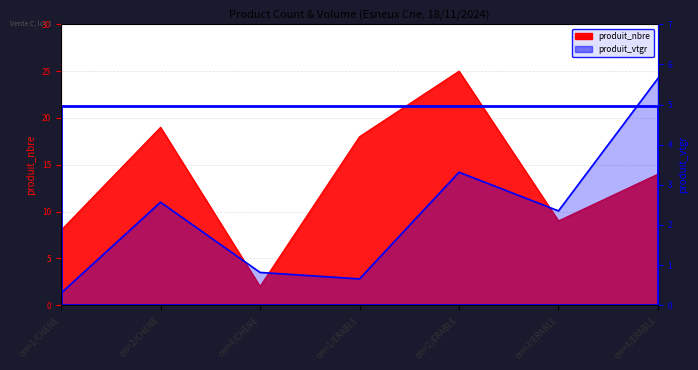

Reading left to right, extract all data points from this chart.

produit_nbre: 8.0	19.0	2.0	18.0	25.0	9.0	14.0
produit_vtgr: 0.3	2.6	0.8	0.7	3.3	2.3	5.7